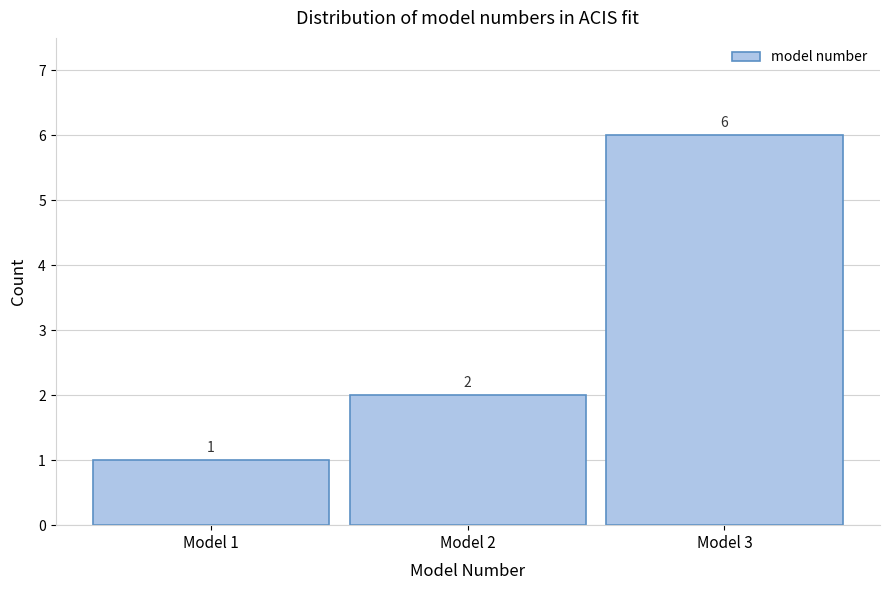

How tall is the bar that spans 0.5 to 1.5 on the x-axis?

1